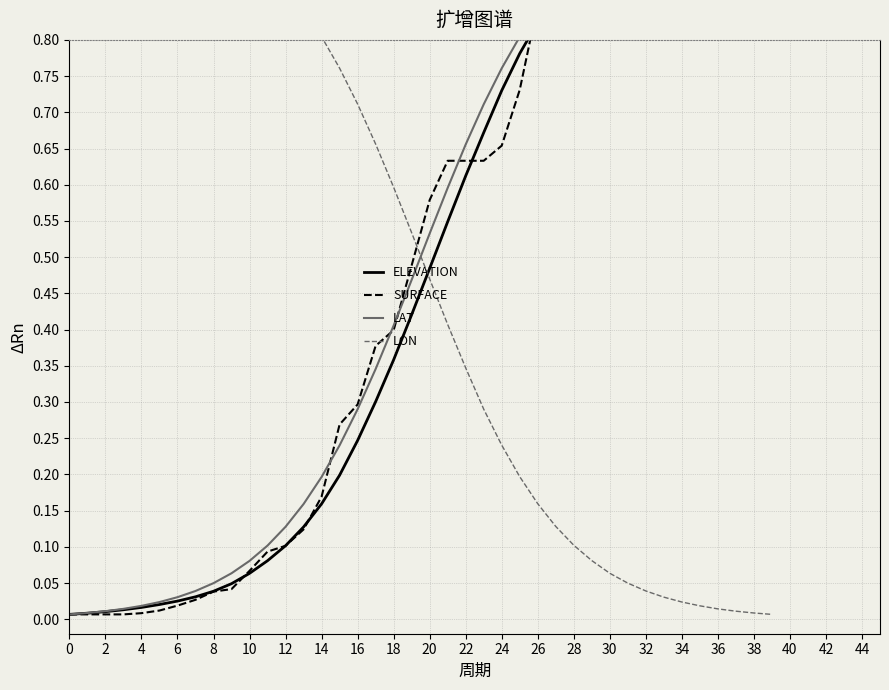

True or false: LAT and LON intersect in this chart.

True